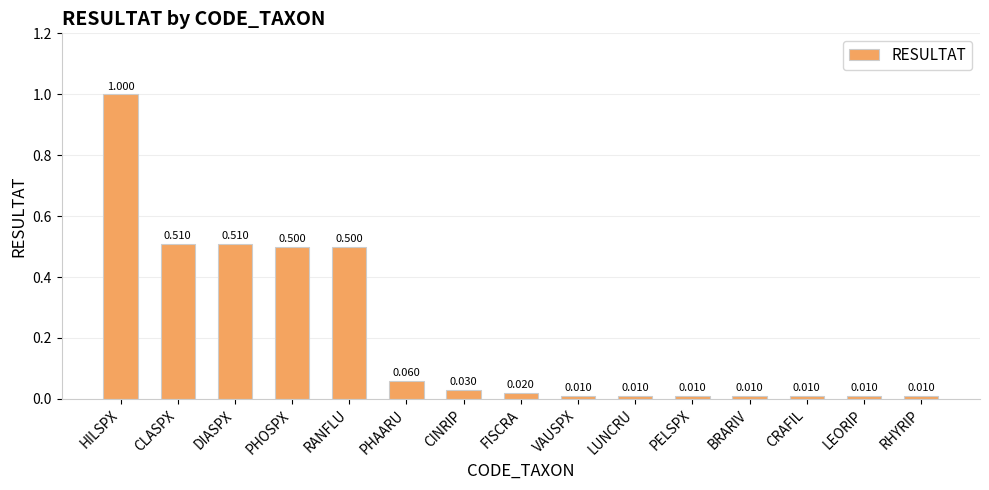

What value does the data have at PHOSPX?

0.5